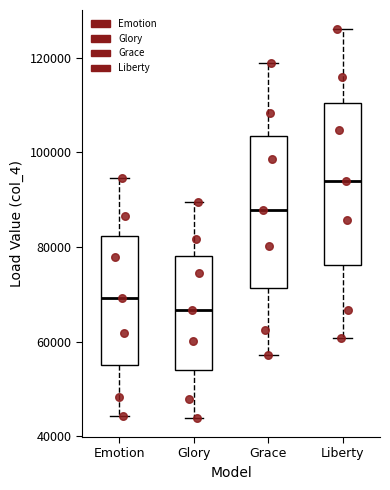

Where does the upper whisker of the box for Emotion end on the y-axis? The values are not printed on the chart, so give them approximately, as read against the axis.

94000